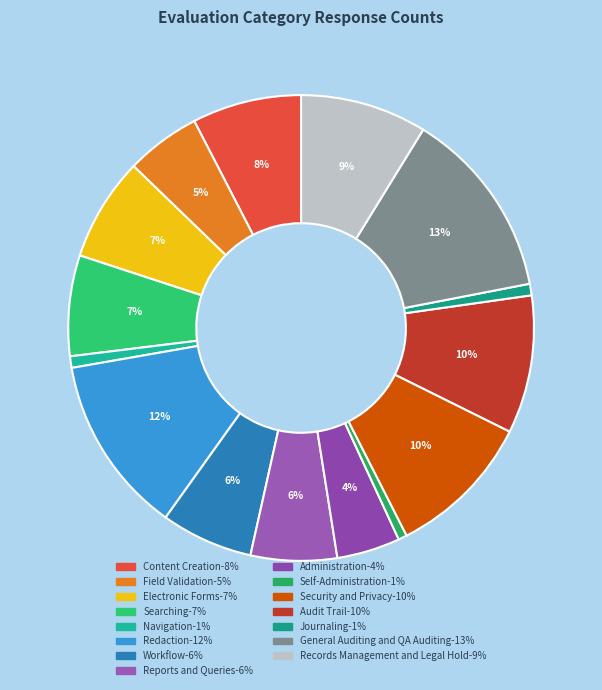

Is there any slice that represents more than half of the pie?

No